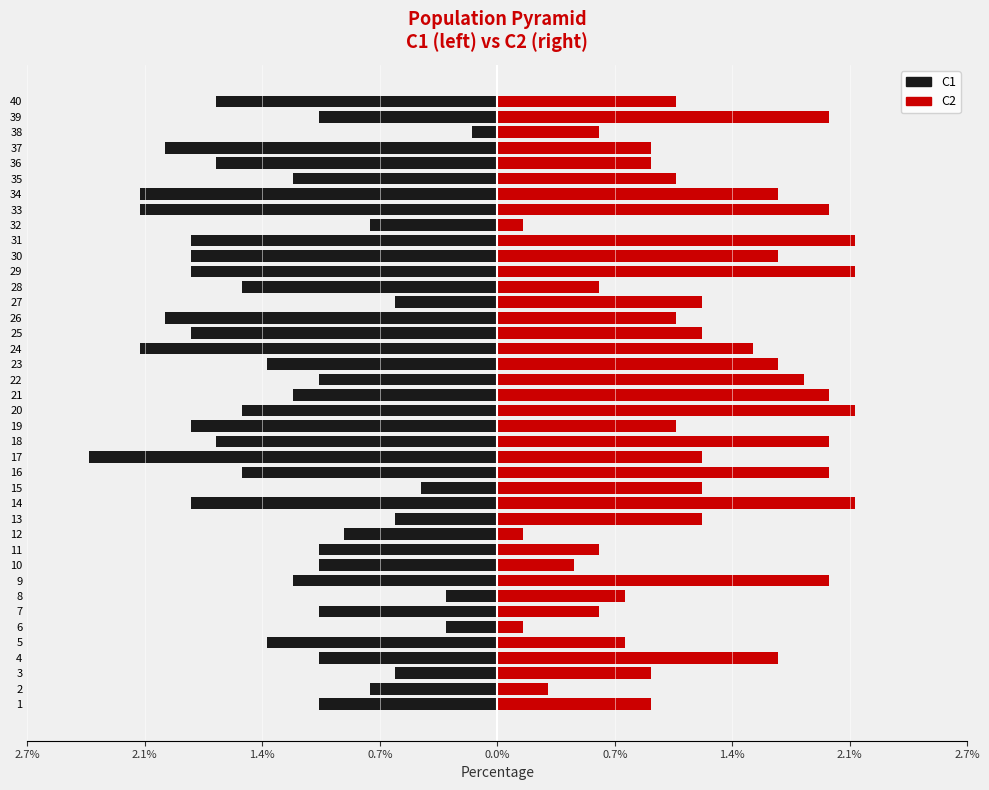

How many data points in C1 are above -1?

10